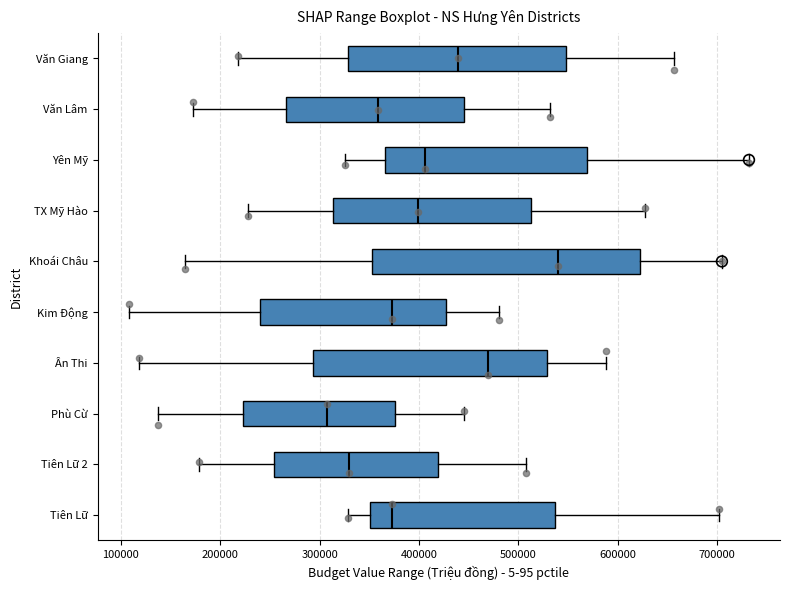

Which box's median line is the furthest to the right?

Khoái Châu